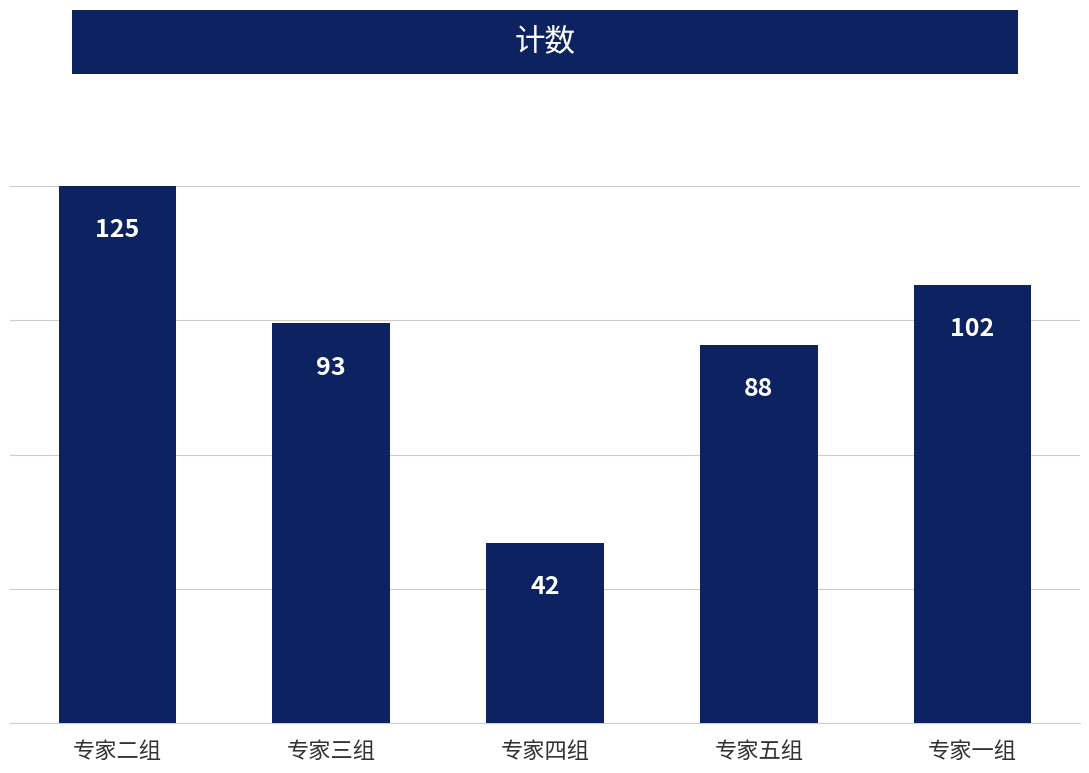

Reading right to left, list all the values displayed in this chart.

102	88	42	93	125